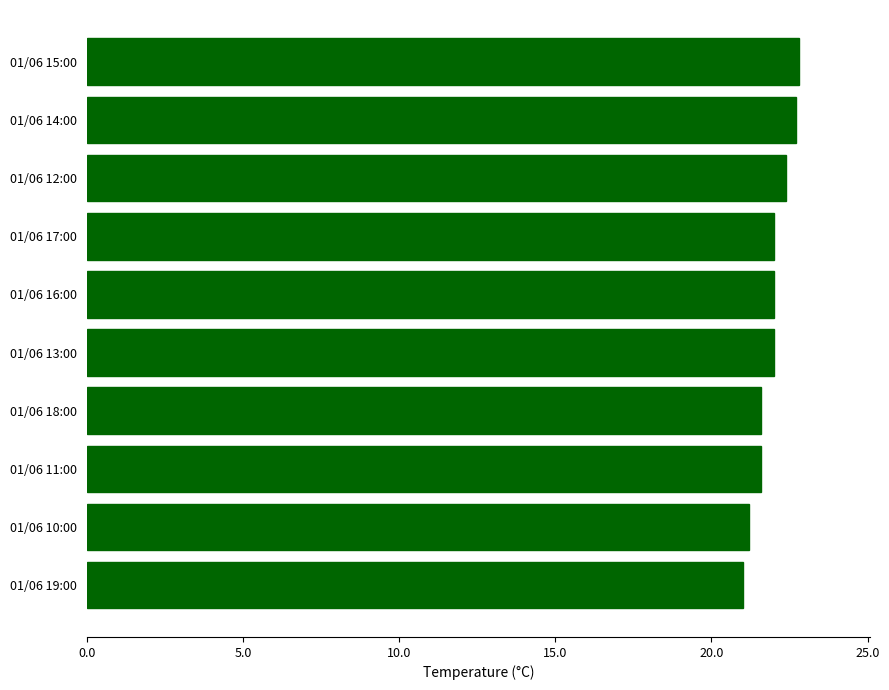

What is the change in value from 01/06 19:00 to 01/06 16:00?

+1.0